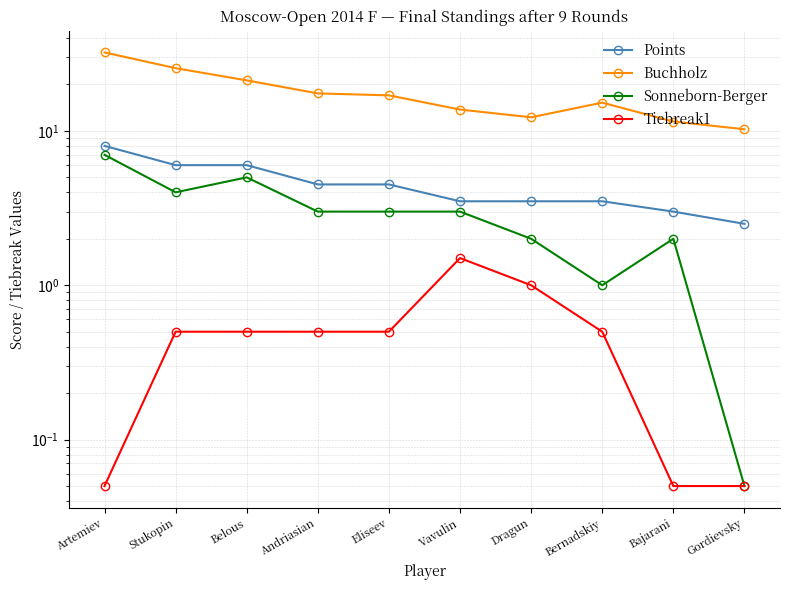

What is the total value across all series at Eliseev?

25.0